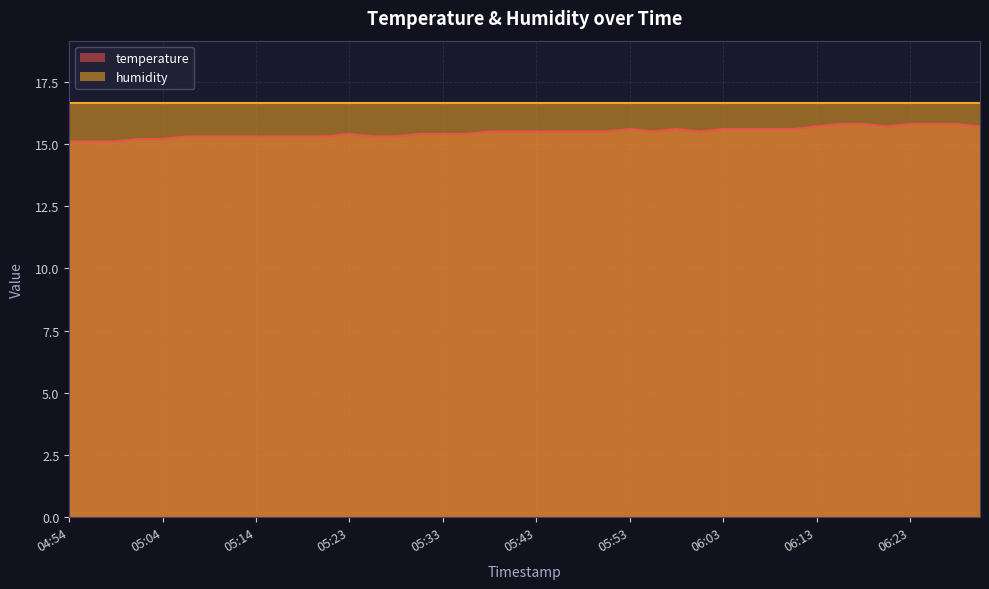

Reading left to right, extract all data points from this chart.

04:54=15.1	04:56=15.1	04:59=15.1	05:01=15.2	05:04=15.2	05:06=15.3	05:09=15.3	05:11=15.3	05:14=15.3	05:16=15.3	05:18=15.3	05:21=15.3	05:23=15.4	05:26=15.3	05:28=15.3	05:31=15.4	05:33=15.4	05:36=15.4	05:38=15.5	05:41=15.5	05:43=15.5	05:46=15.5	05:48=15.5	05:51=15.5	05:53=15.6	05:56=15.5	05:58=15.6	06:01=15.5	06:03=15.6	06:06=15.6	06:08=15.6	06:11=15.6	06:13=15.7	06:16=15.8	06:18=15.8	06:21=15.7	06:23=15.8	06:26=15.8	06:28=15.8	06:31=15.7